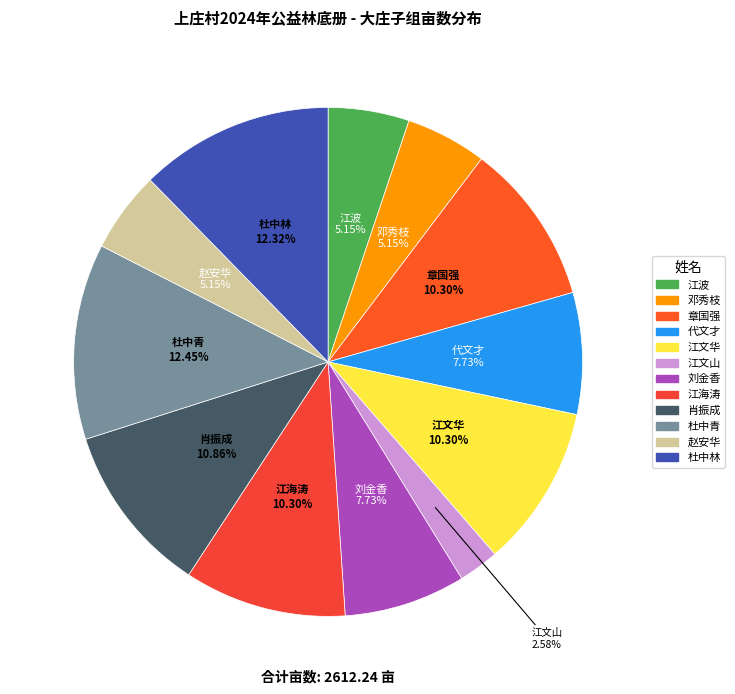

Does 杜中青 account for over 50% of the chart?

No